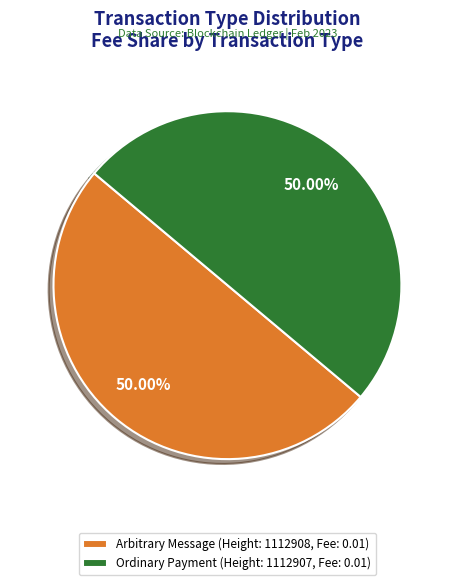

What is the ratio of the value at Arbitrary Message (Height: 1112908, Fee: 0.01) to the value at Ordinary Payment (Height: 1112907, Fee: 0.01)?

1.0